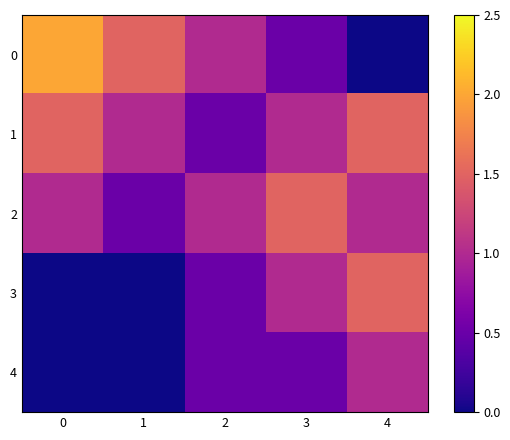

Reading left to right, list all the values displayed in this chart.

0: 0=2.0	1=1.5	2=1.0	3=0.5	4=0.0
1: 0=1.5	1=1.0	2=0.5	3=1.0	4=1.5
2: 0=1.0	1=0.5	2=1.0	3=1.5	4=1.0
3: 0=0.0	1=0.0	2=0.5	3=1.0	4=1.5
4: 0=0.0	1=0.0	2=0.5	3=0.5	4=1.0